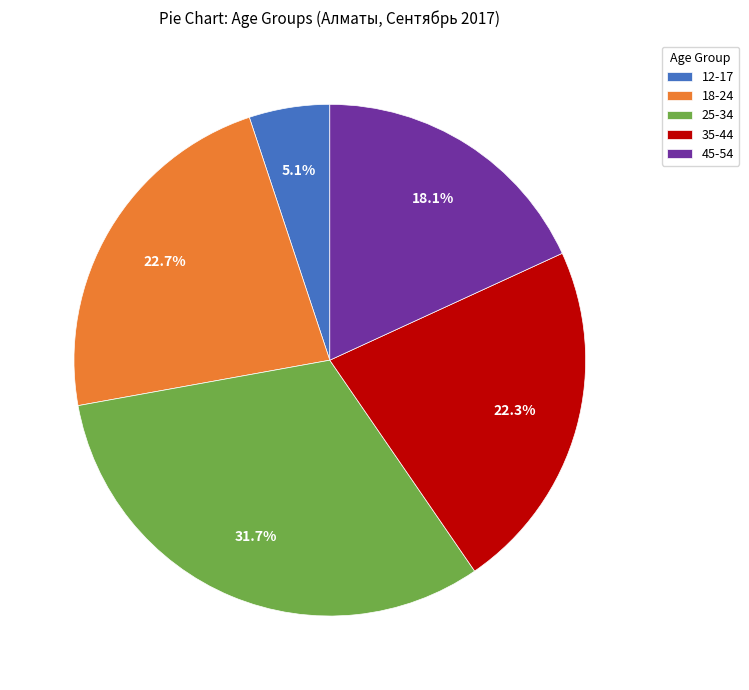

Combined, do 45-54 and 35-44 account for over 50%?

No